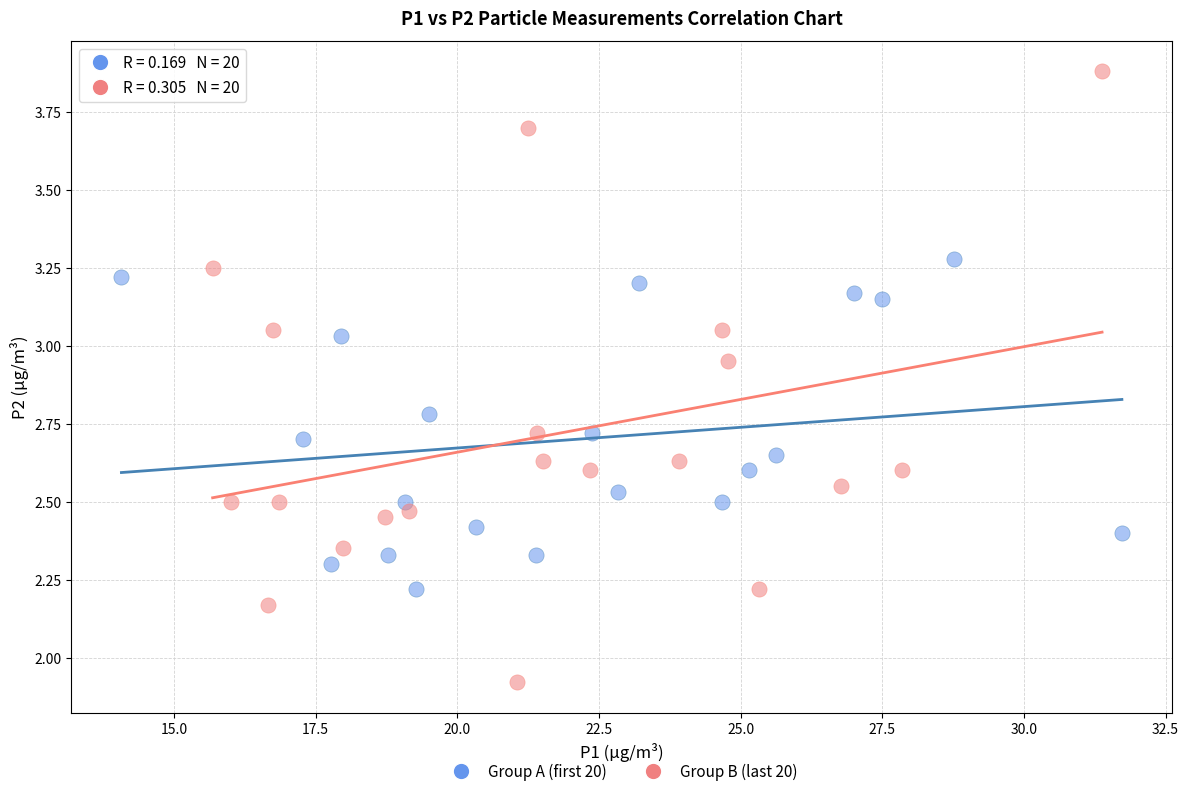

Which series has the widest spread of Y values?

Group B (last 20)